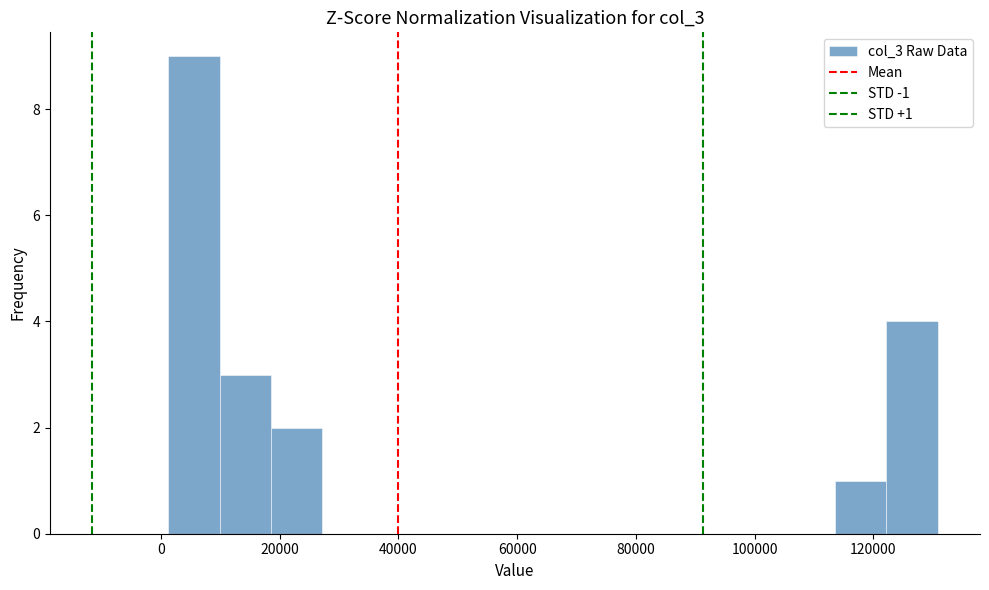

Over which range of the x-axis is the bar tallest?

2000 to 10000